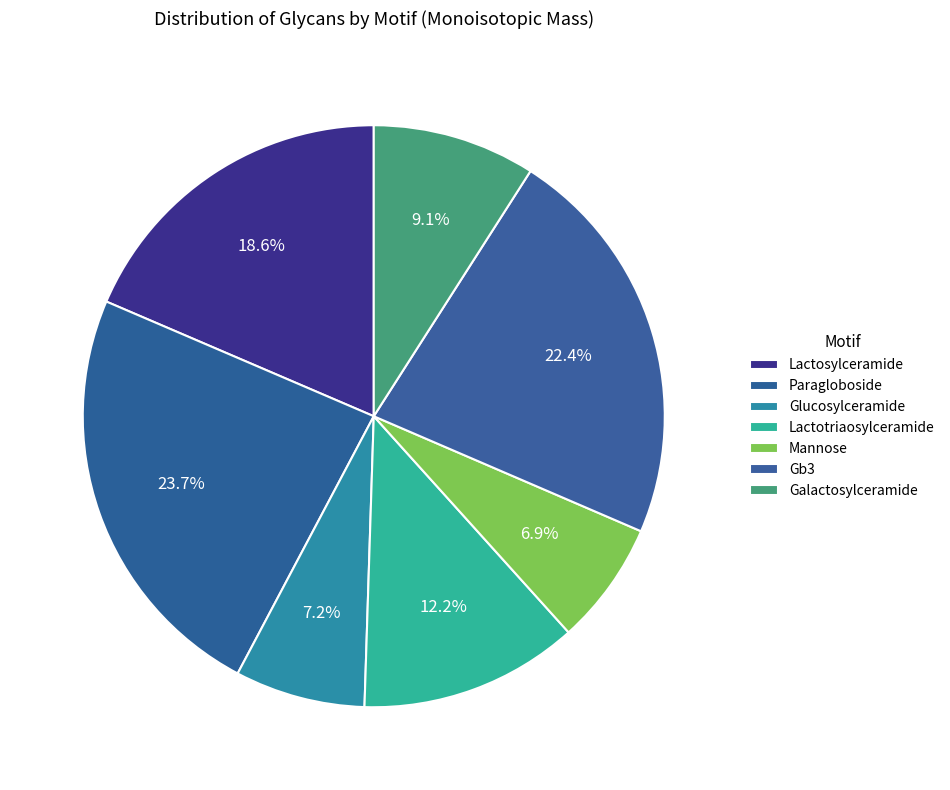

To the nearest percent, what is the combined percentage of Lactotriaosylceramide and Glucosylceramide?

19%